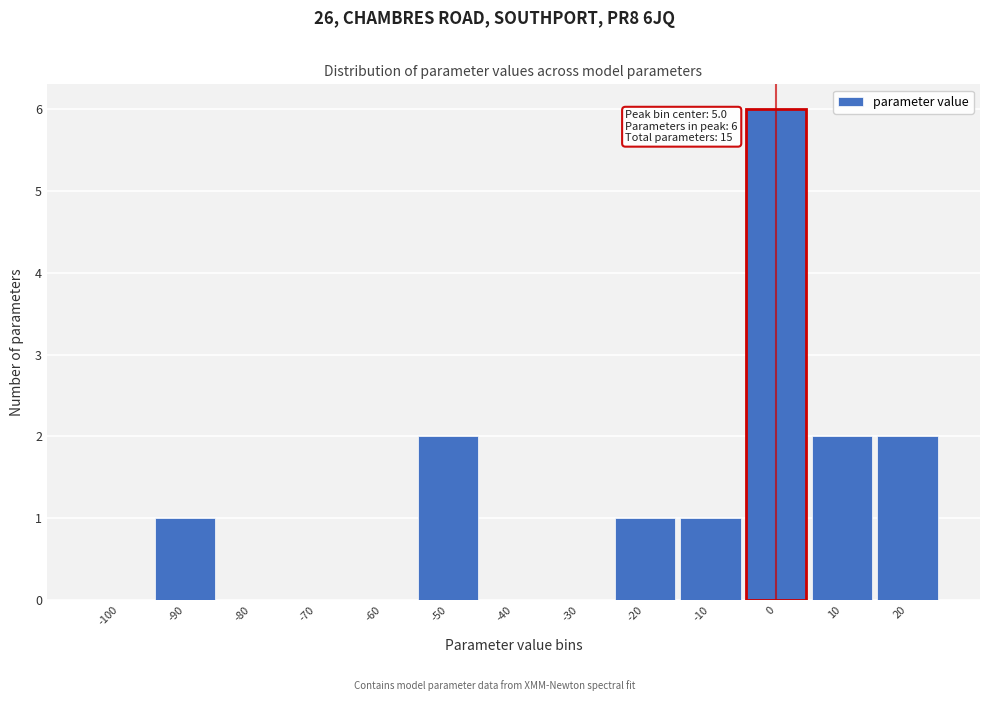

Reading left to right, what are all the values shown in this chart?

-100=0	-90=1	-80=0	-70=0	-60=0	-50=2	-40=0	-30=0	-20=1	-10=1	0=6	10=2	20=2